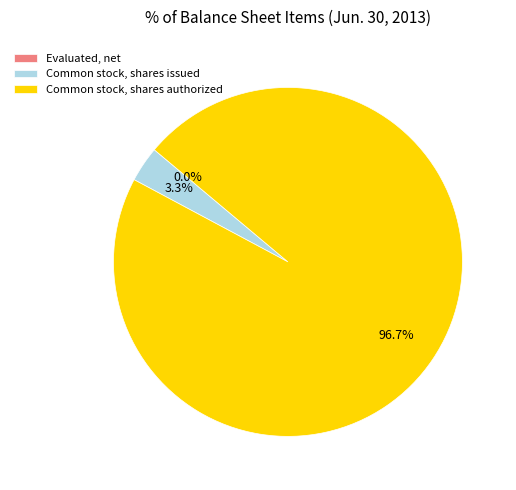

How much of the chart is everything except Common stock, shares authorized?

3.3%